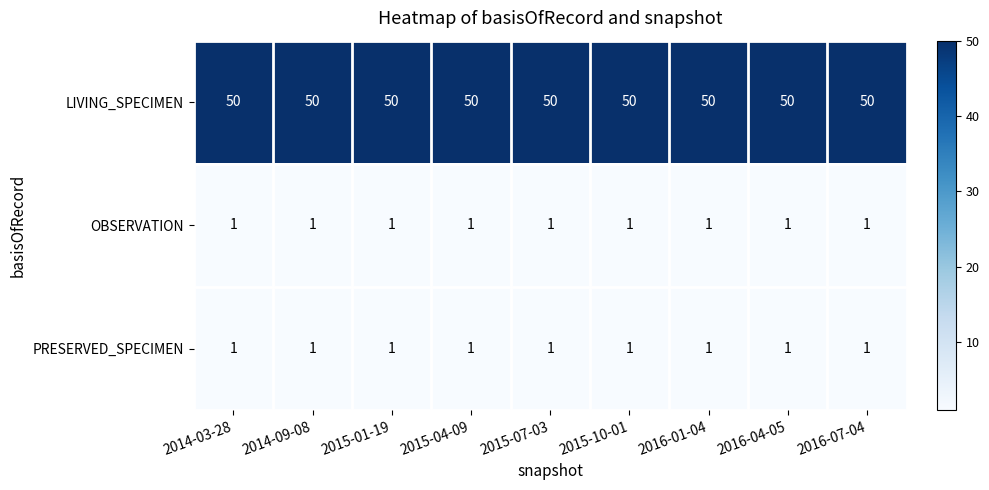

True or false: LIVING_SPECIMEN has a value of 18 at 2014-03-28.

False